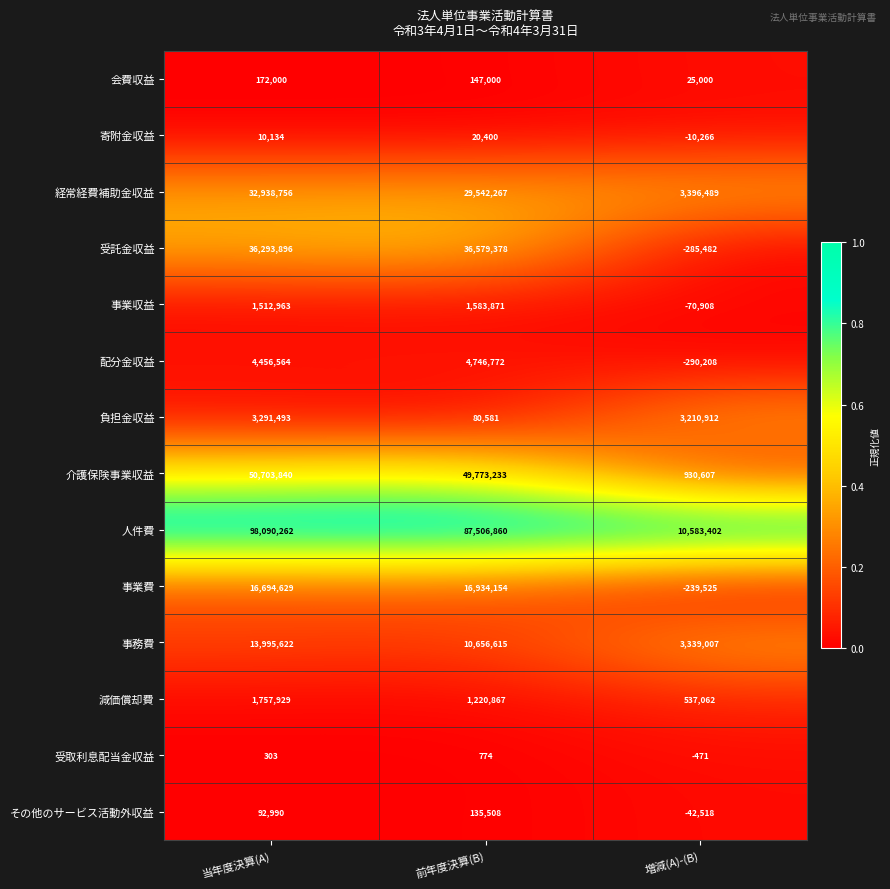

What is the lowest value of the 負担金収益 series?

80581